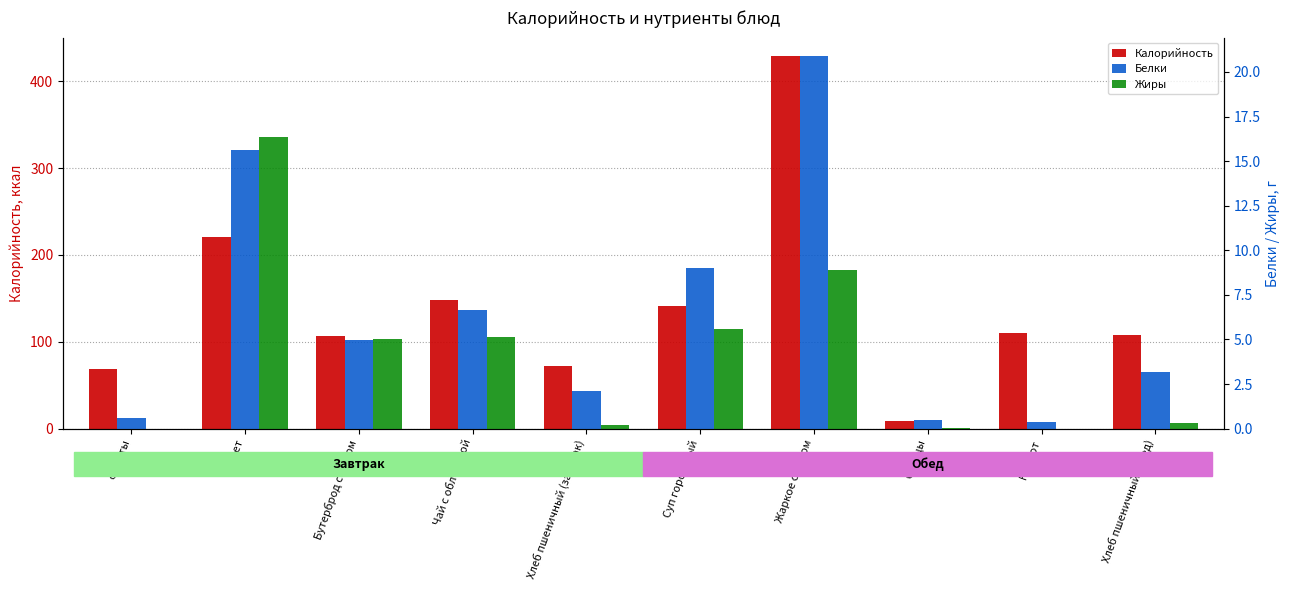

What is the label of the 9th bar from the right?

Омлет